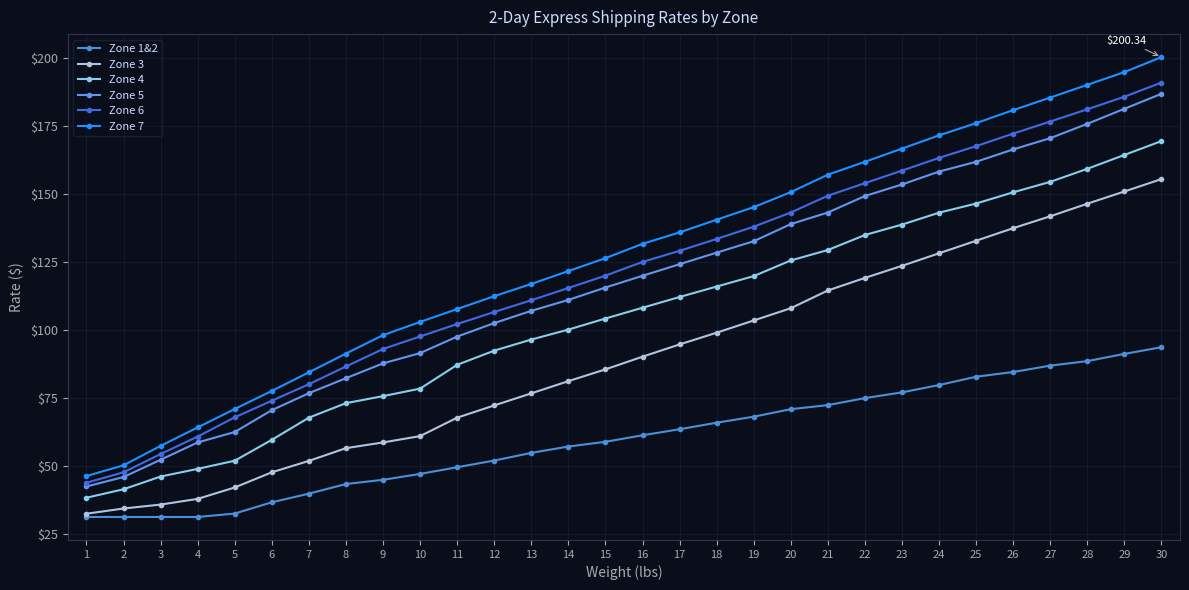

Is the value of Zone 5 at 27 greater than the value of Zone 6 at 26?

No